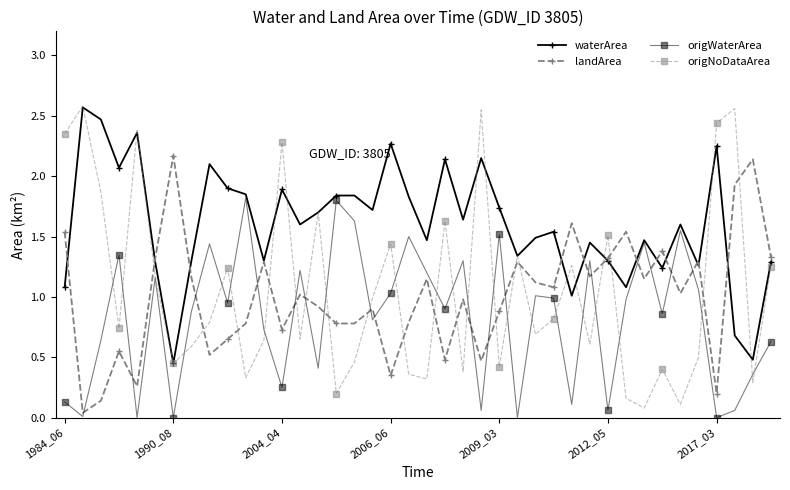

In landArea, how many points are higher than both neighbors (excluding endpoints)?

13